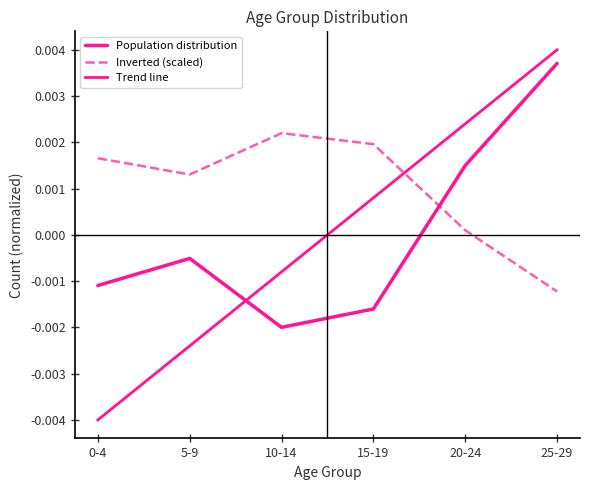

Does the chart have visible grid lines?

No